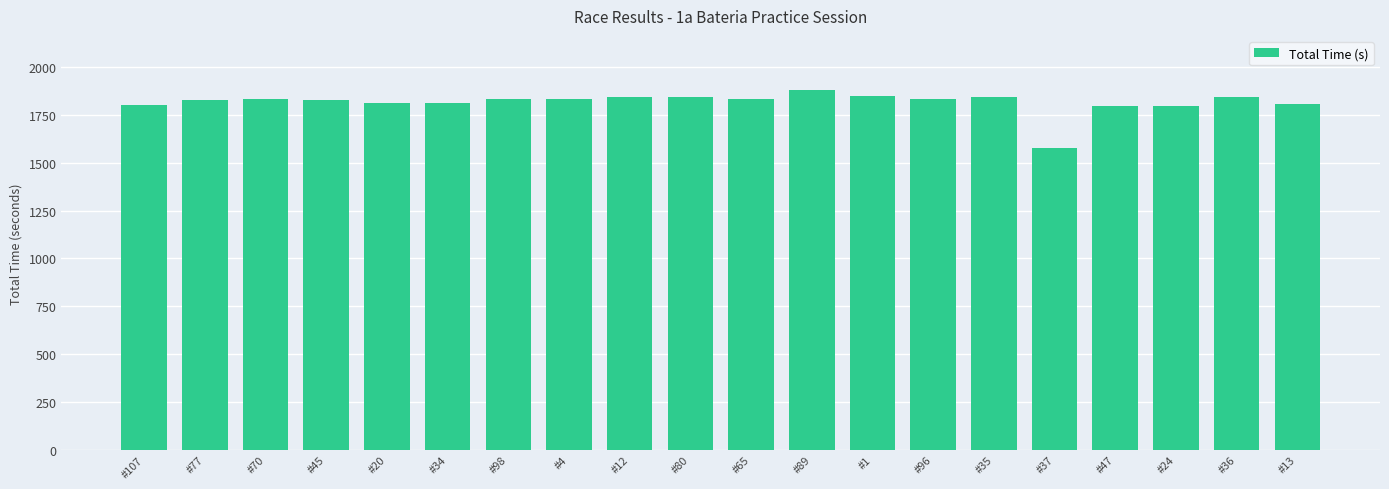

What is the ratio of the value at #20 to the value at #34?

1.0